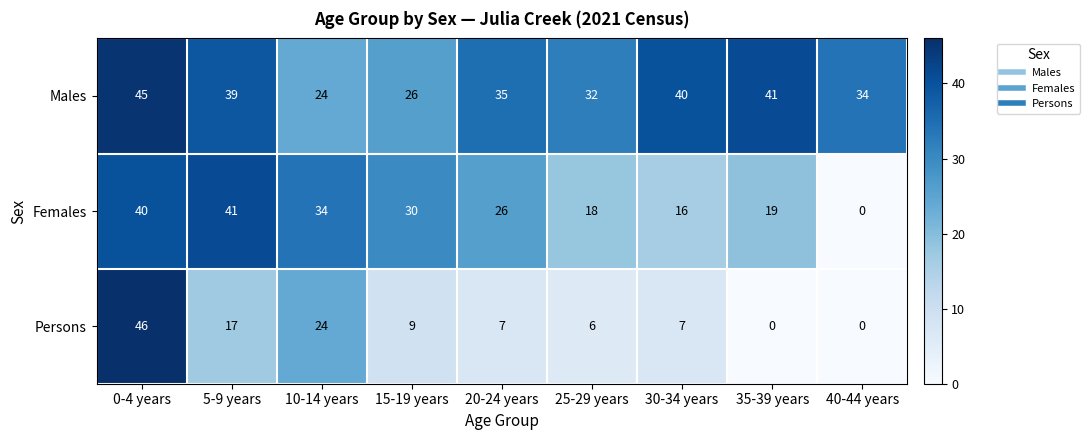

What is the difference between the highest and lowest values at 0-4 years?

6